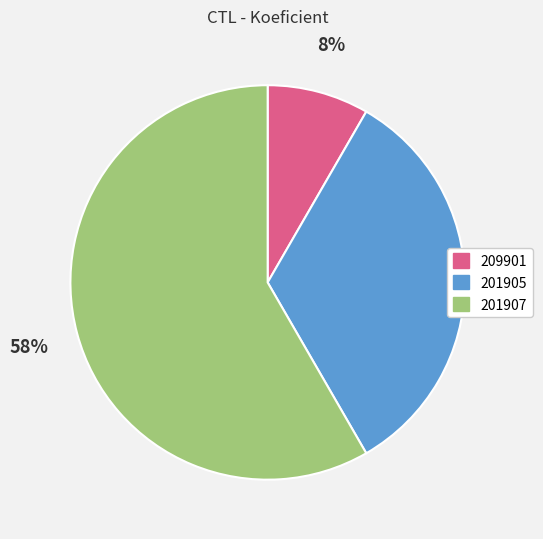

Does 209901 represent more than half of the total?

No